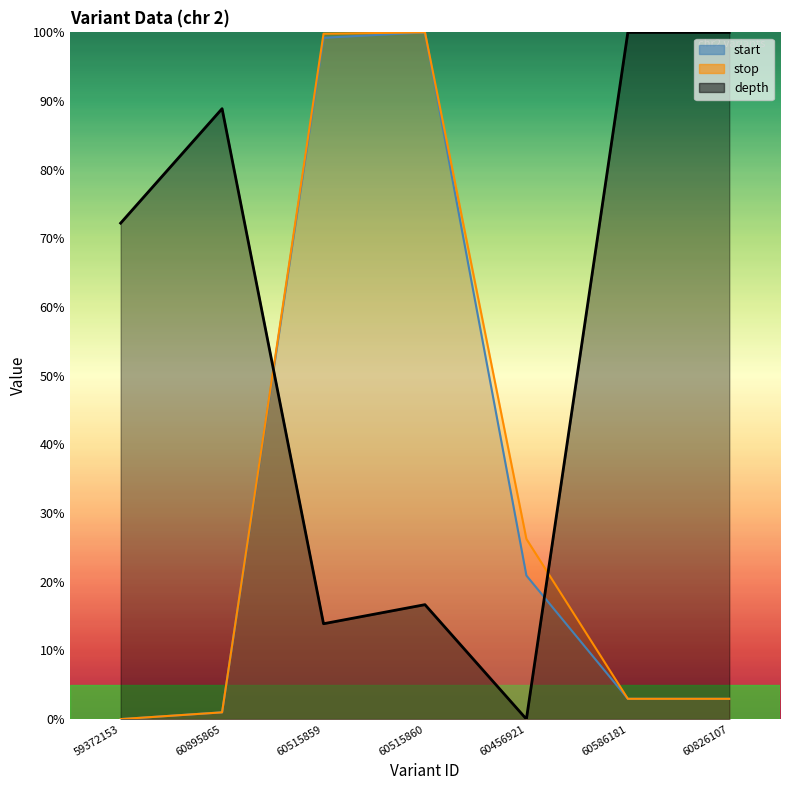

At how many categories does at least one series exceed 20?

7